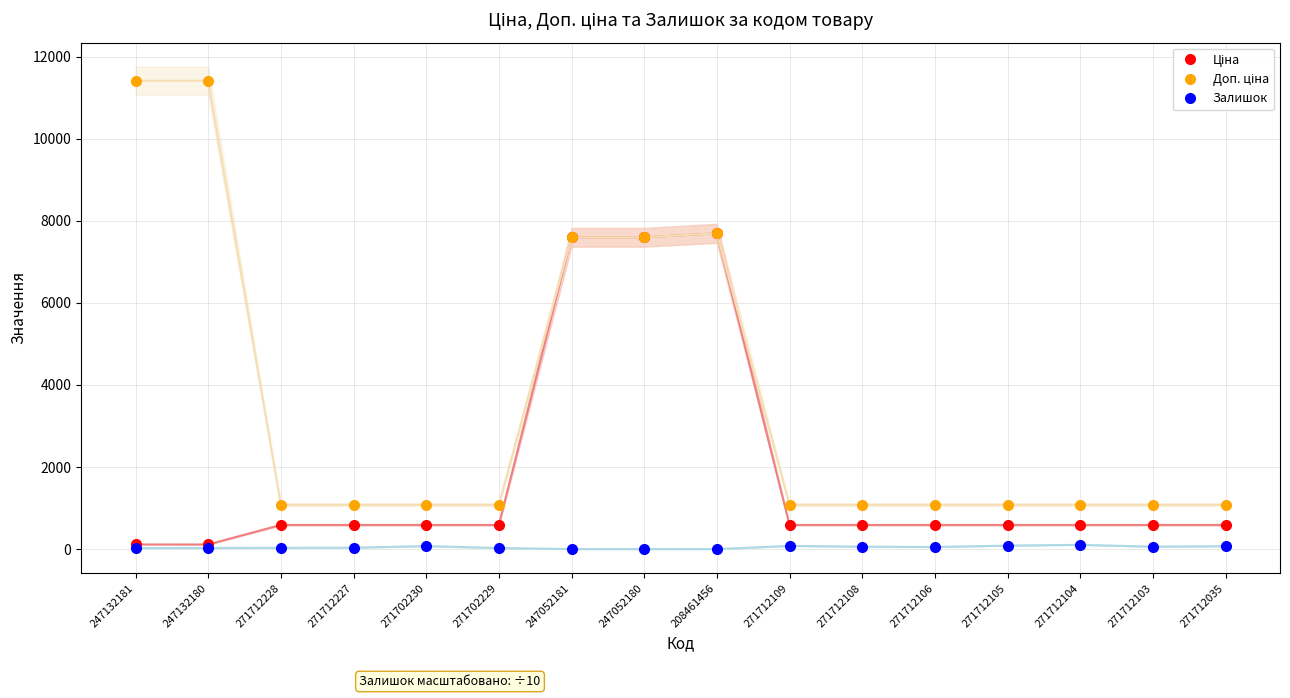

Which series has the largest range (max minus min)?

Доп. ціна